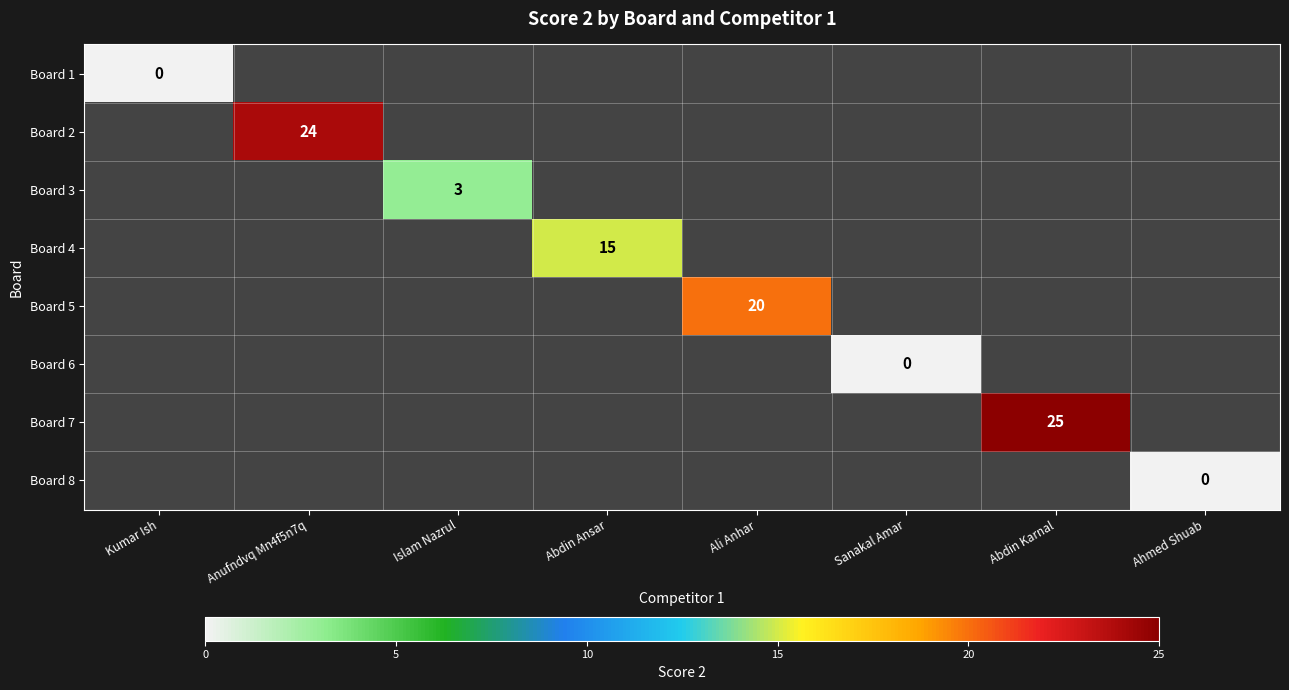

At which category is the sum across all series the highest?

Abdin Karnal